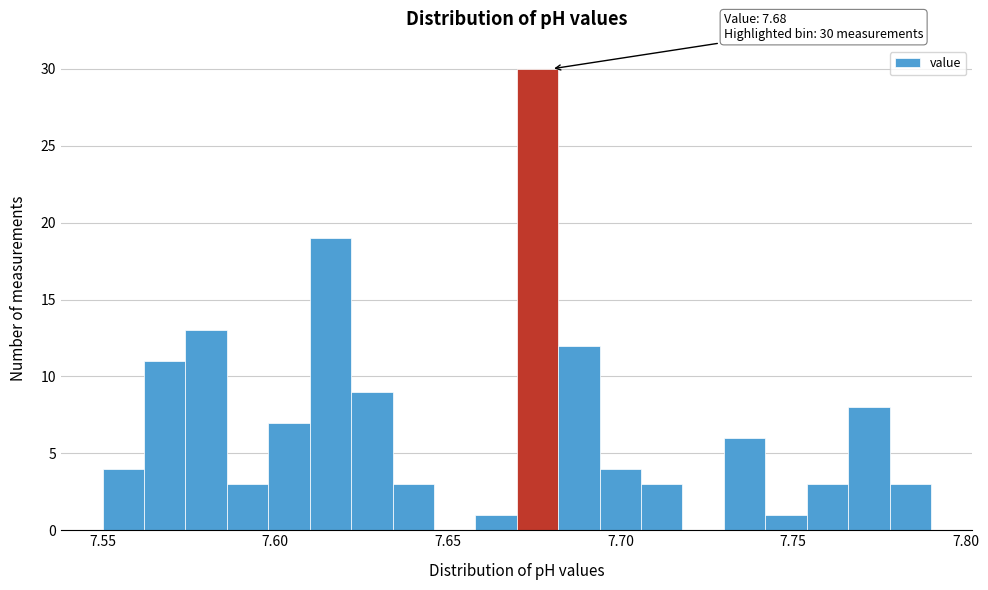

Around what value on the x-axis is the tallest bar? Give the approximate position of its centre, as read against the axis.

7.675